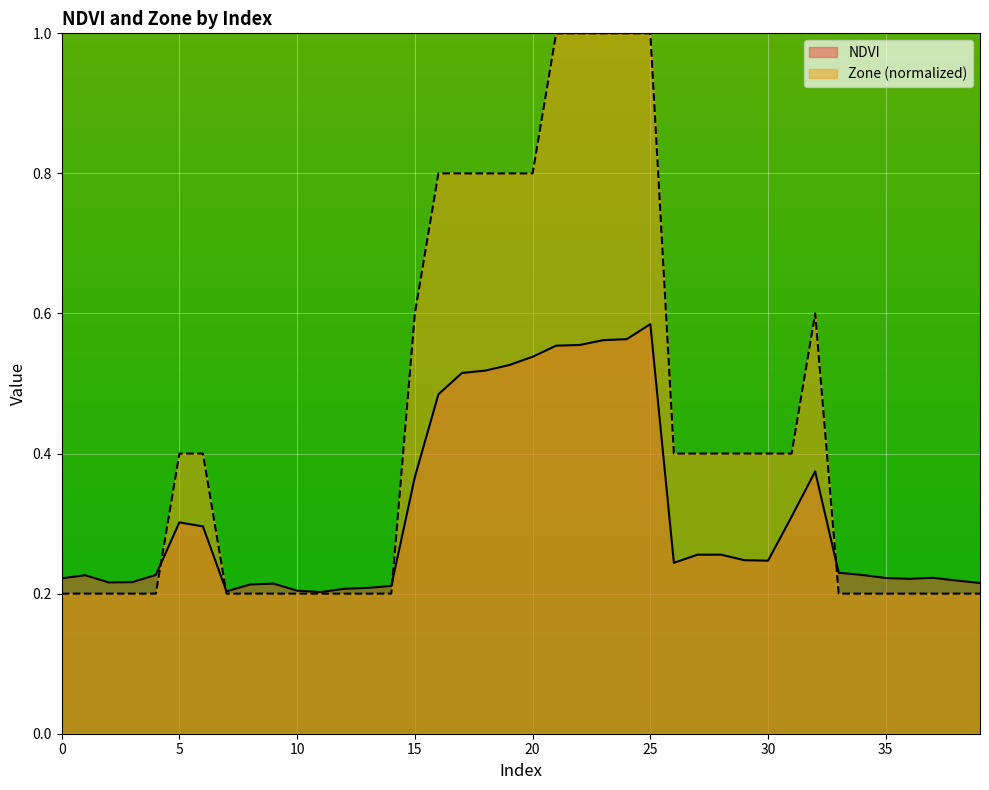

What is the label of the 3rd point from the right?

37